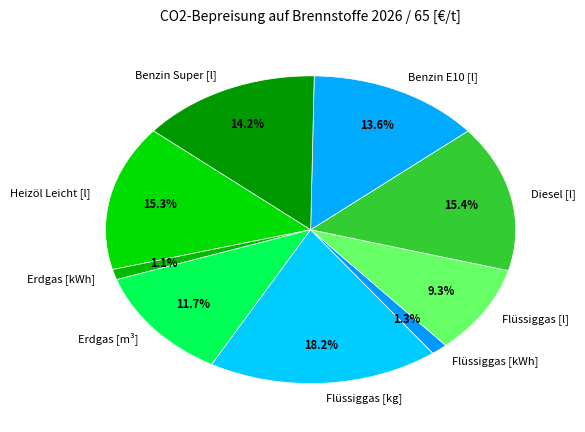

To the nearest percent, what portion does Heizöl Leicht [l] represent?

15%